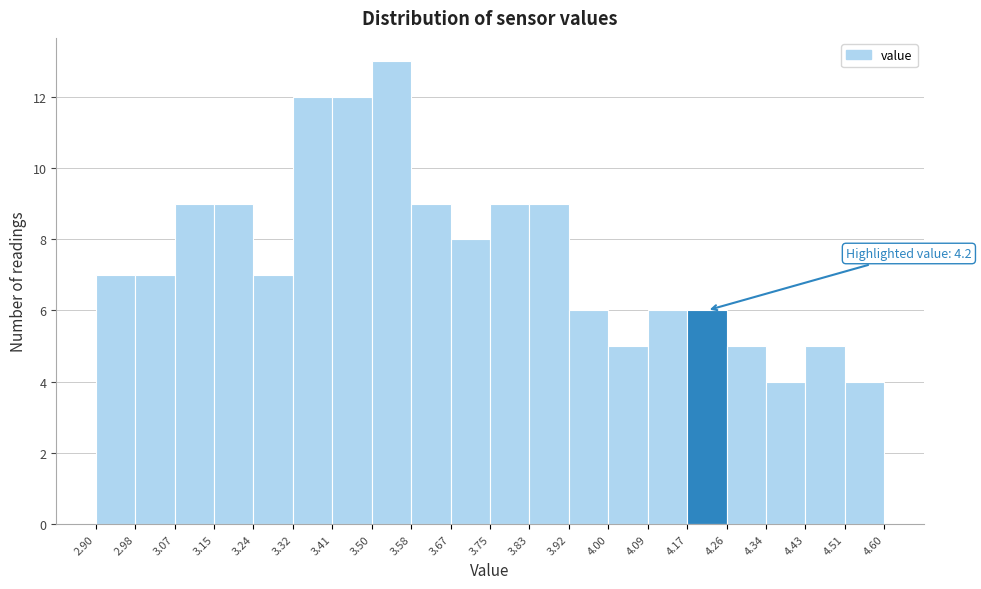

Over which range of the x-axis is the bar tallest?

3.50 to 3.58